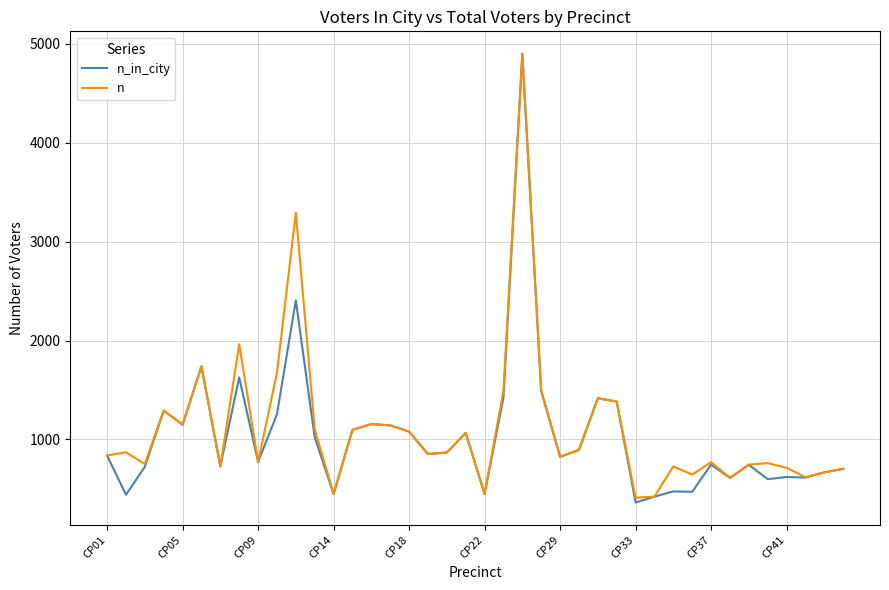

What is the smallest value displayed?

362